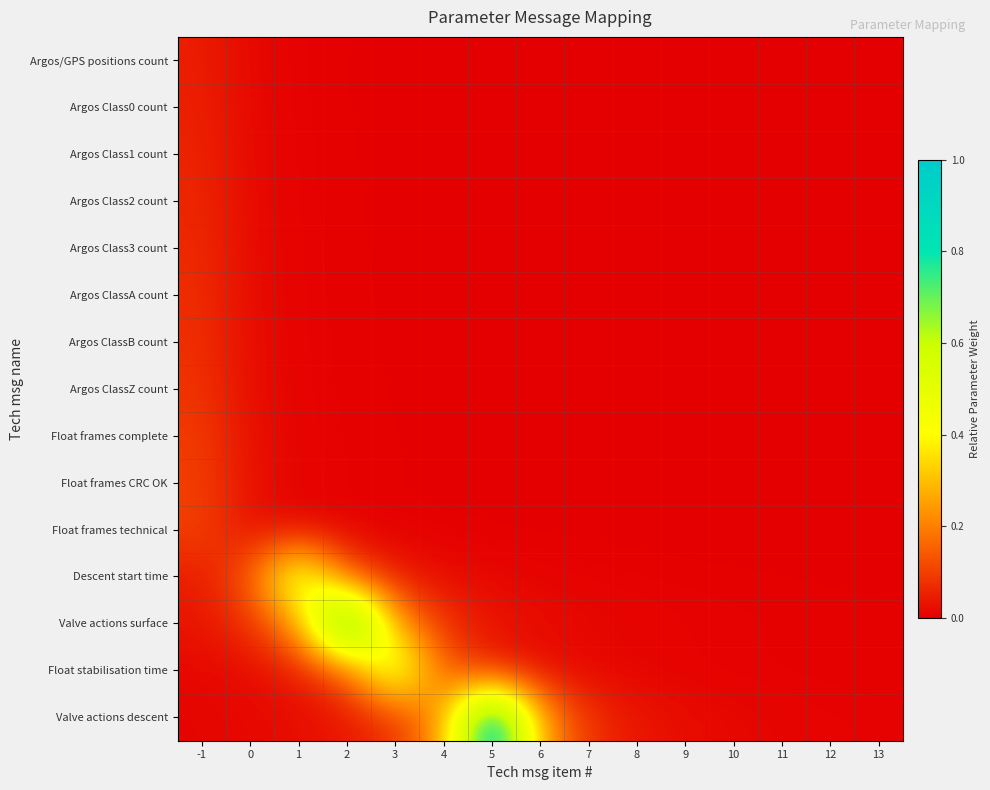

At 2, list the series in order from smallest to largest.

Argos/GPS positions count, Argos Class0 count, Argos Class1 count, Argos Class2 count, Argos Class3 count, Argos ClassA count, Argos ClassB count, Argos ClassZ count, Float frames complete, Float frames CRC OK, Float frames technical, Valve actions descent, Descent start time, Float stabilisation time, Valve actions surface